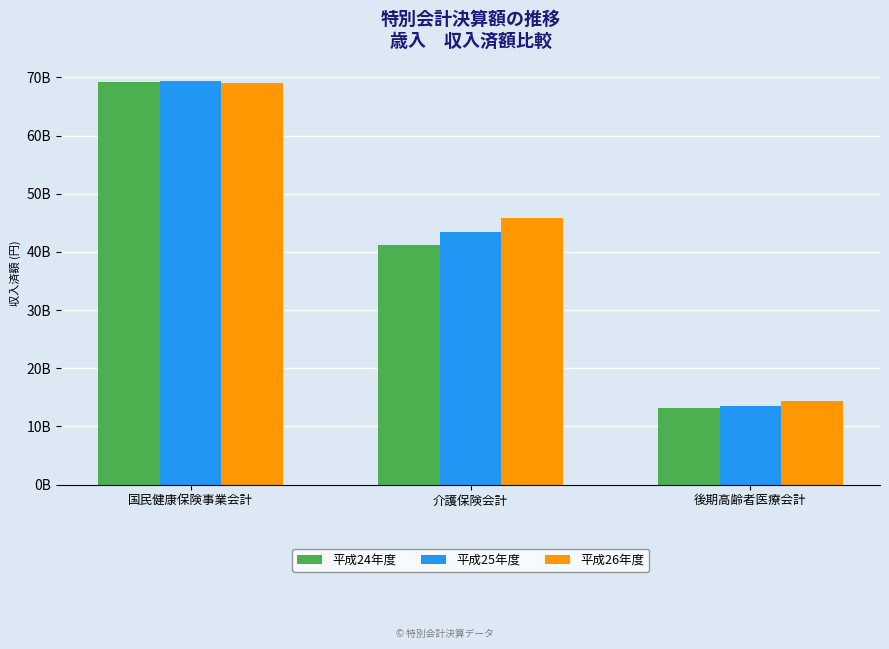

What is the highest value of the 平成26年度 series?

69096173591